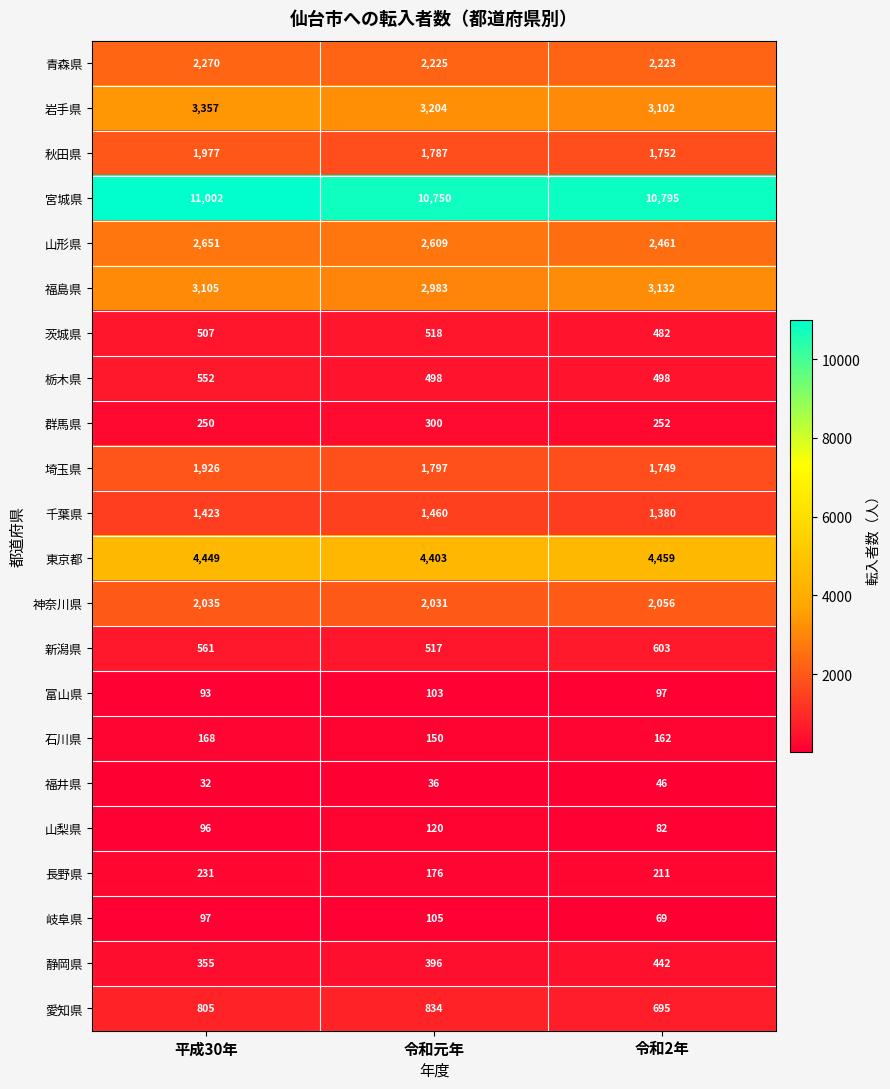

Is it true that 岩手県 equals 3204 at 令和元年?

True